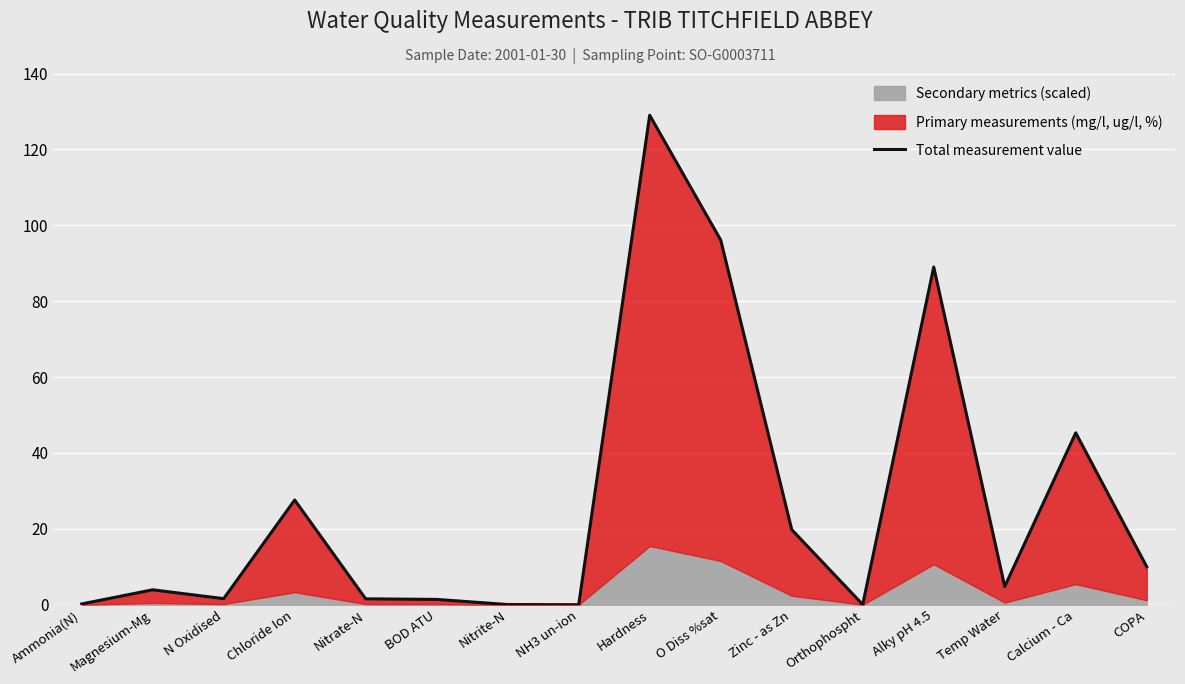

At which category does the chart reach its peak across all series?

Hardness